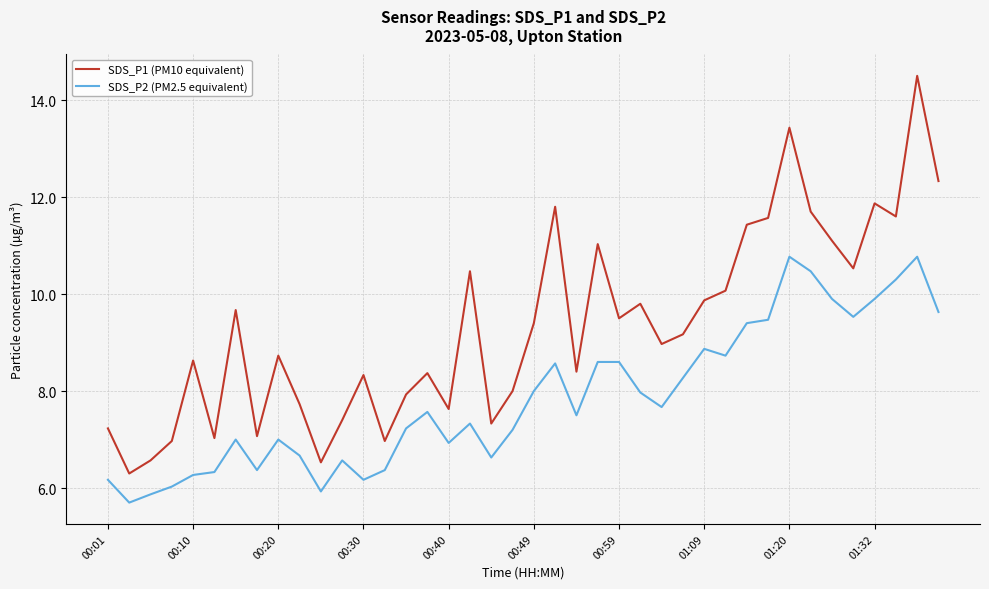

What is the difference between the maximum and minimum values in the SDS_P1 (PM10 equivalent) series?

8.2